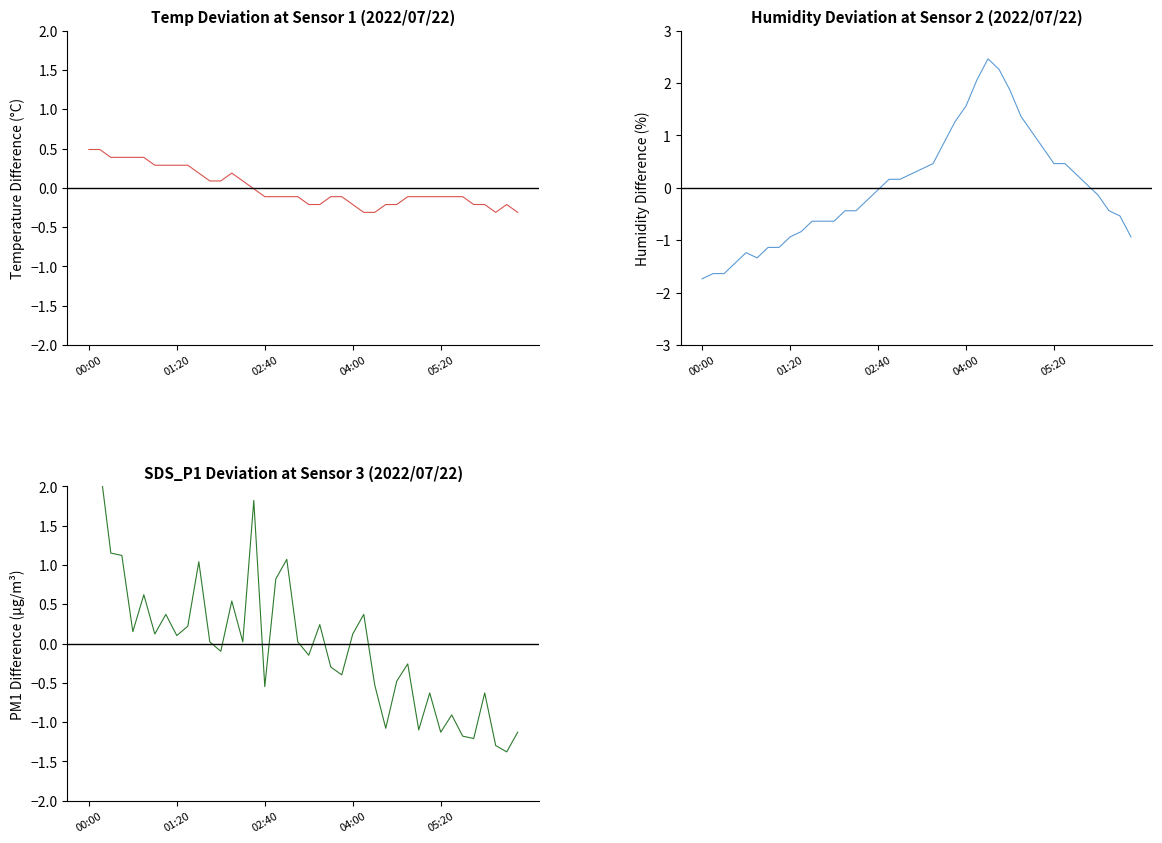

At 31, list the series in order from smallest to largest.

SDS_P1, Temp, Humidity